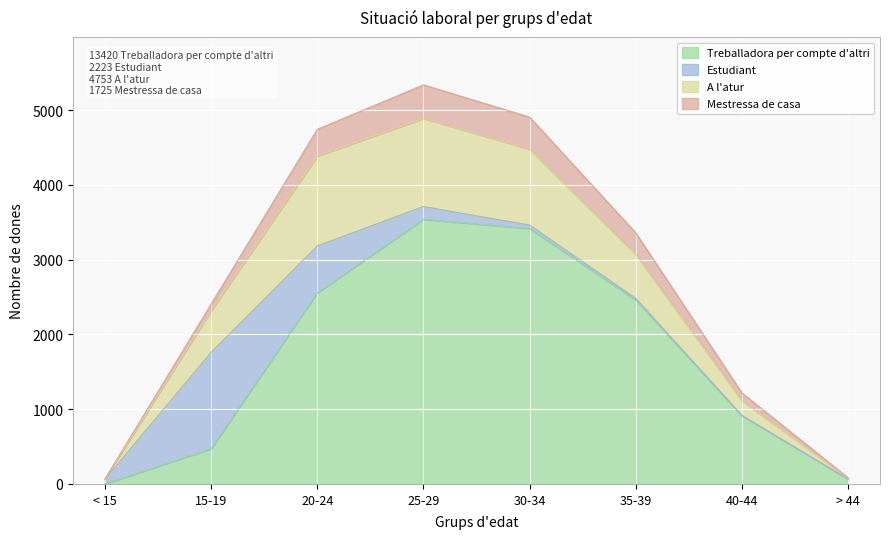

Does the chart display data point markers on the line(s)?

No